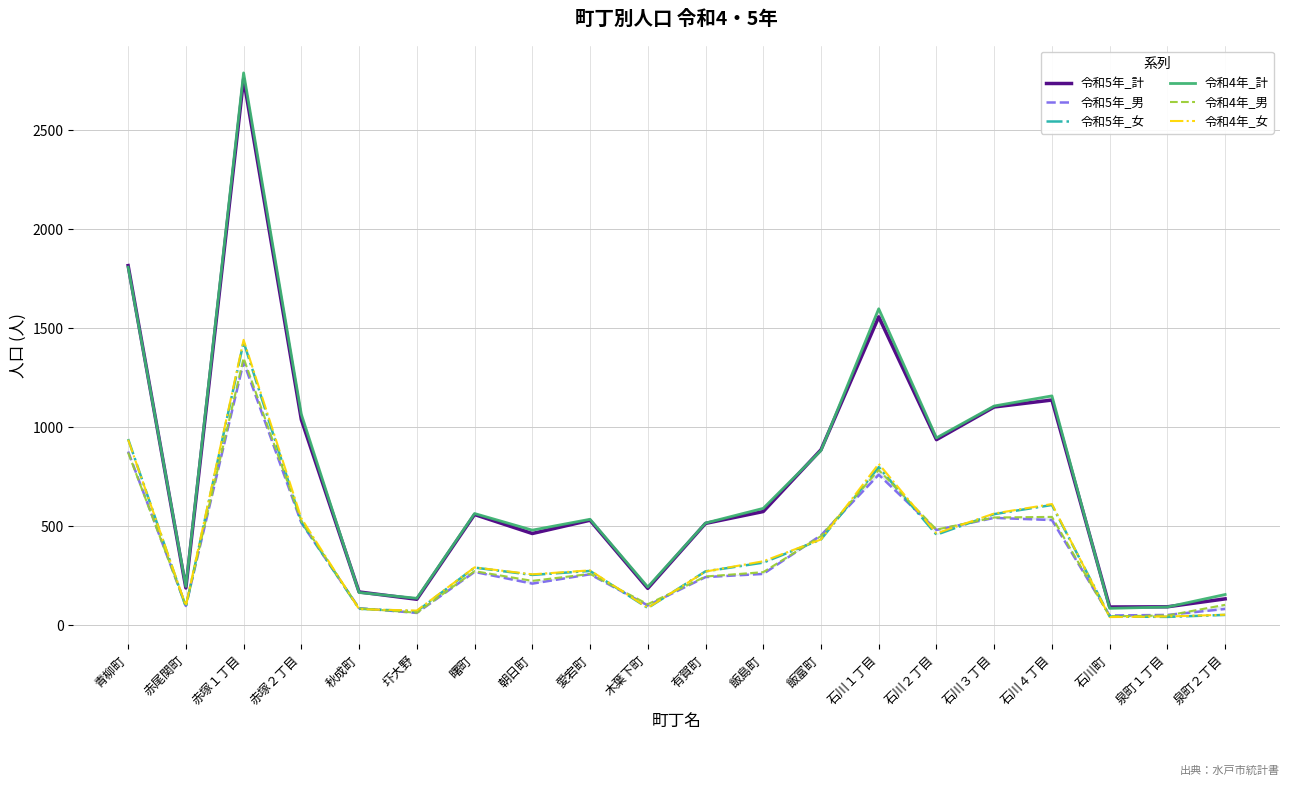

How many distinct data groups are displayed?

6